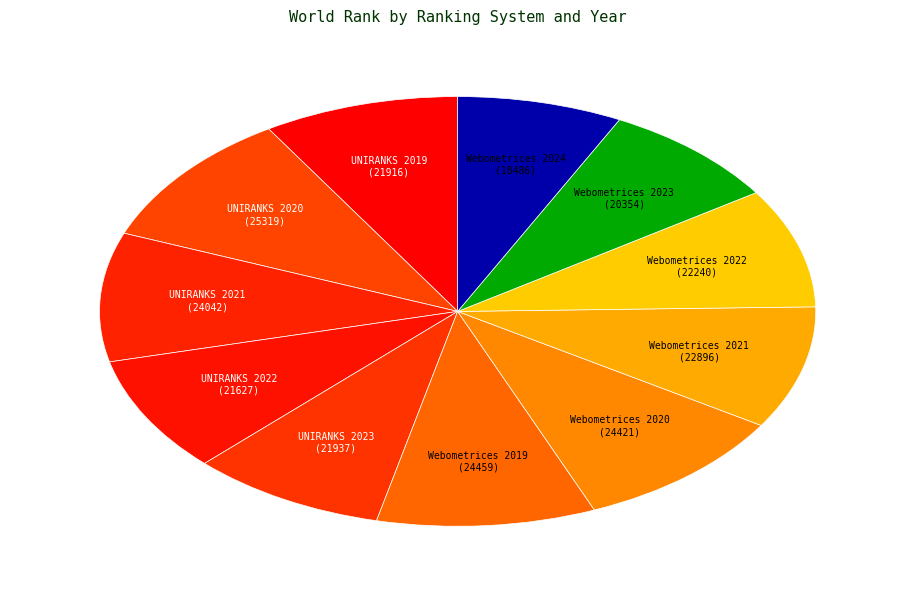

True or false: Webometrices 2023 accounts for 2% of the total.

False